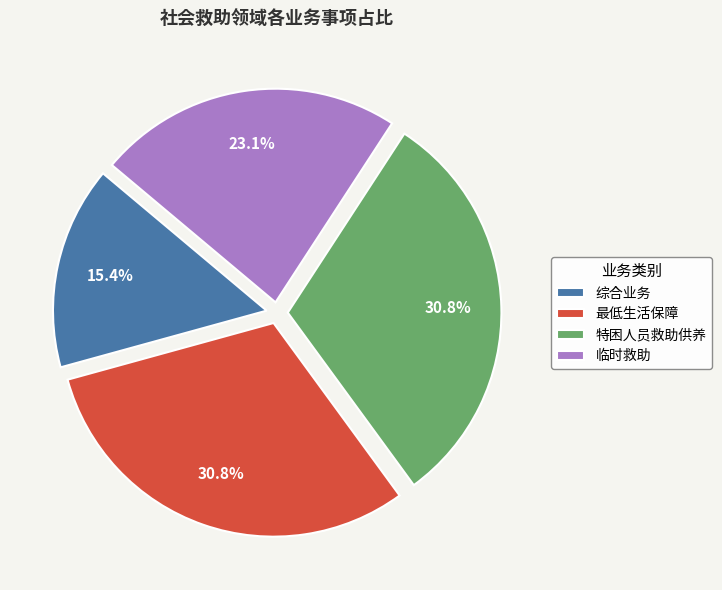

Is there any slice that represents more than half of the pie?

No